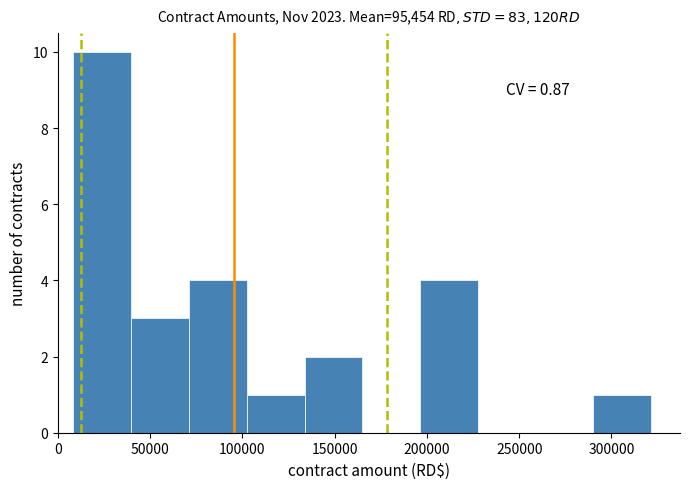

Which range on the x-axis has the tallest bar?

10000 to 40000